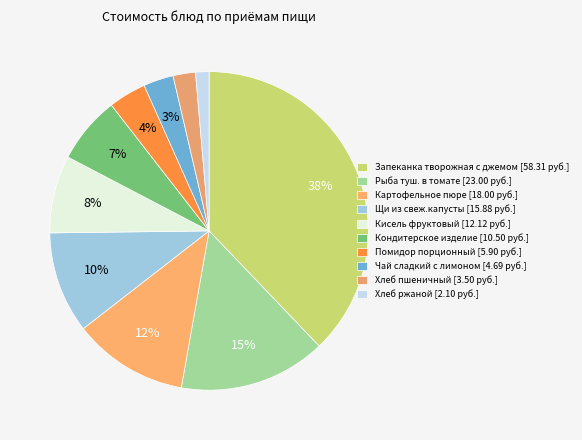

Count the number of slices in the pie.

10